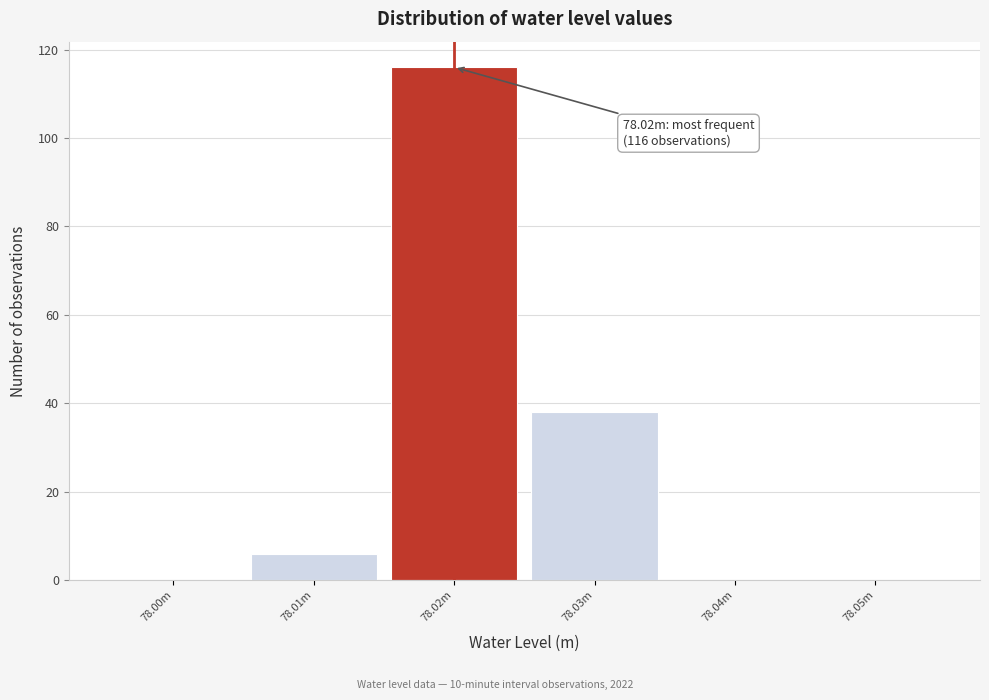

Reading left to right, extract all data points from this chart.

78.00m=0	78.01m=6	78.02m=116	78.03m=38	78.04m=0	78.05m=0